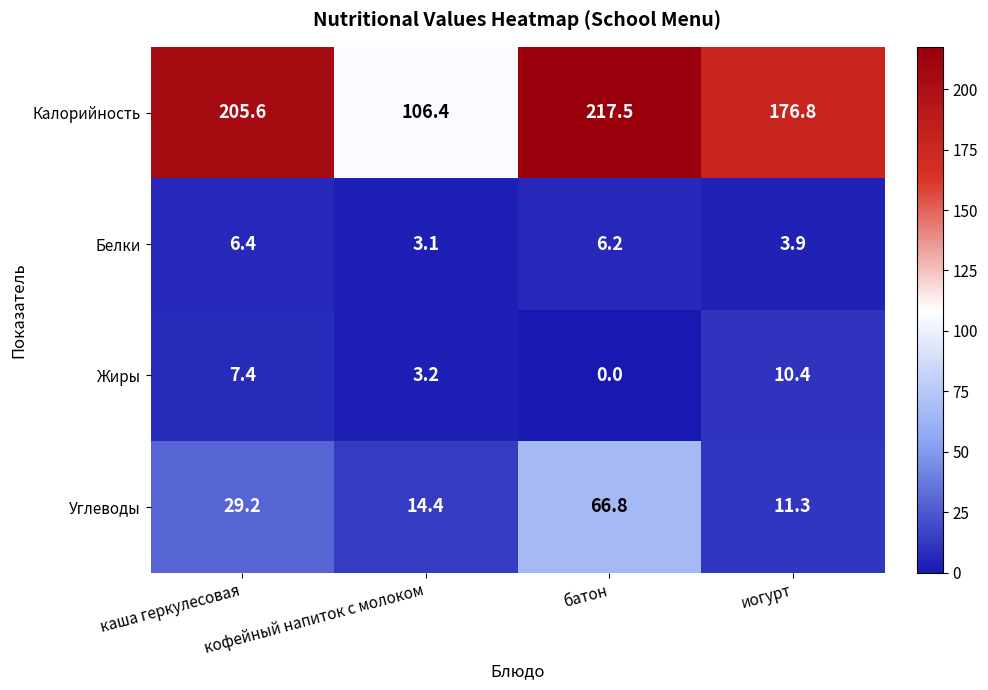

List the series in order of their peak value, lowest first.

Белки, Жиры, Углеводы, Калорийность